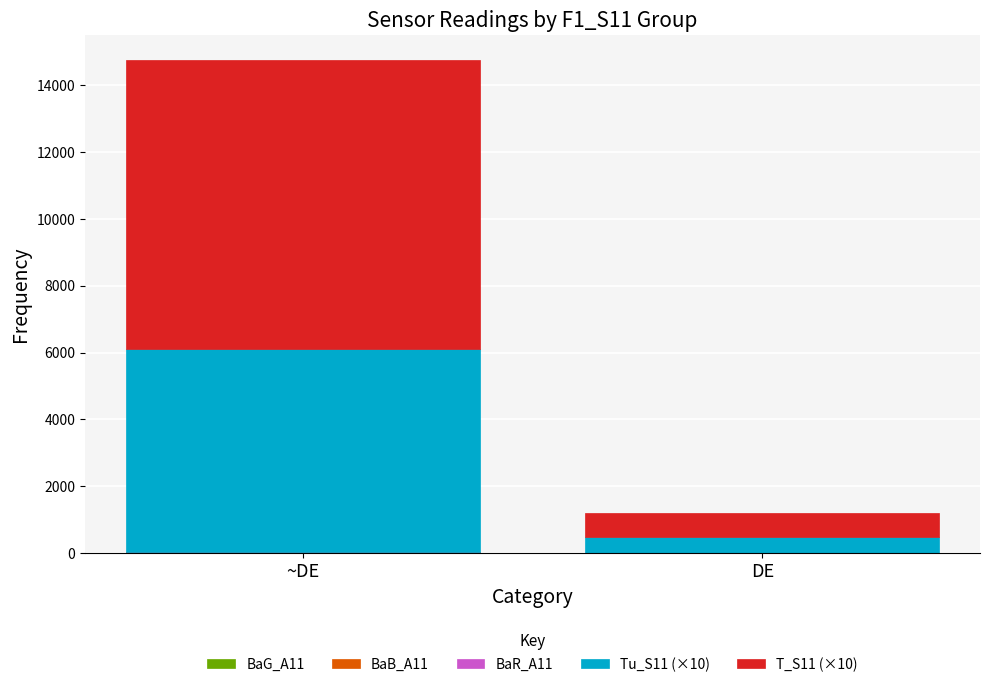

Reading left to right, what are all the values shown in this chart?

BaG_A11: 15.9	-0.2
BaB_A11: 17.4	-0.4
BaR_A11: 11.6	-0.4
Tu_S11 (×10): 6068.0	492.0
T_S11 (×10): 8648.0	711.0